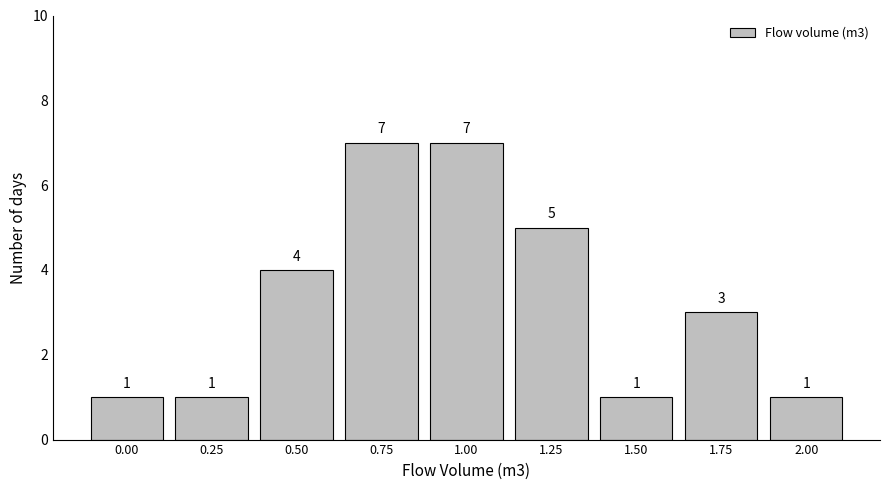

Reading left to right, extract all data points from this chart.

0.00=1	0.25=1	0.50=4	0.75=7	1.00=7	1.25=5	1.50=1	1.75=3	2.00=1